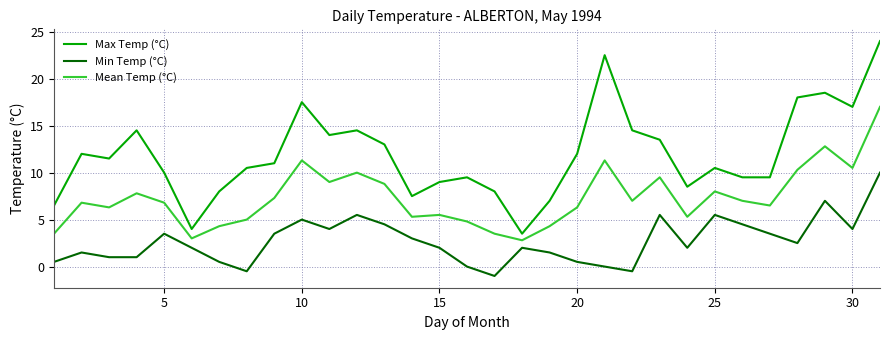

True or false: Mean Temp (°C) and Min Temp (°C) cross at least once.

False